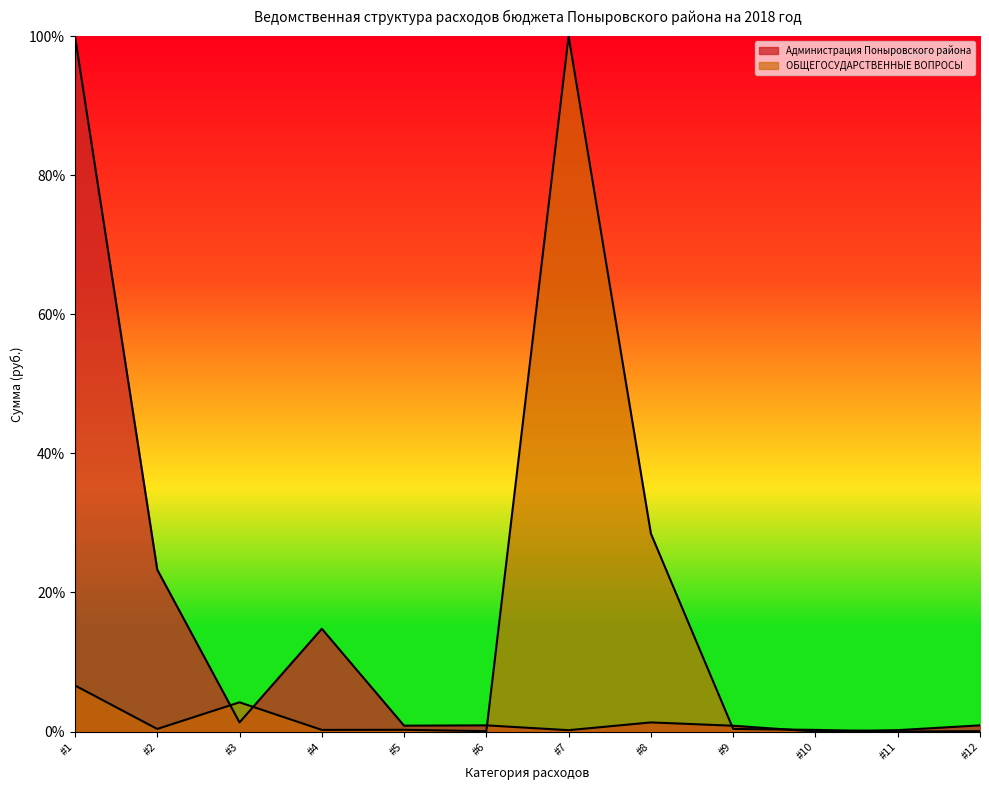

How many lines are shown in the chart?

2